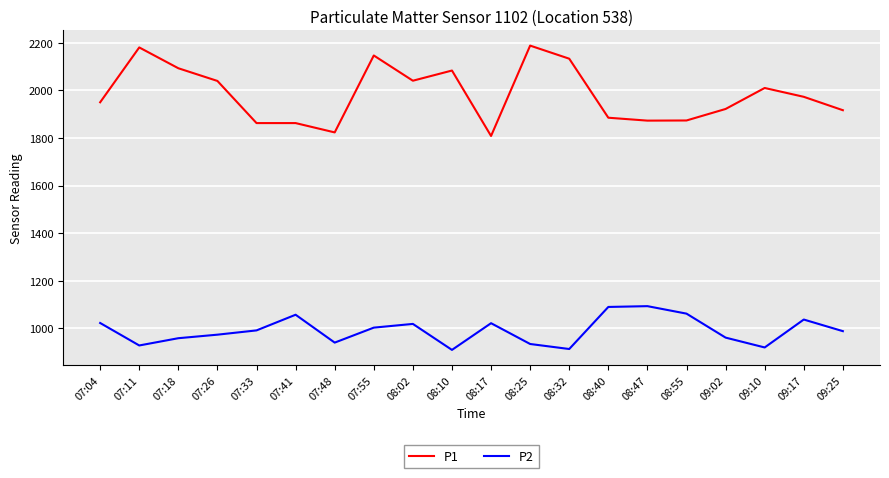

True or false: P2 and P1 intersect in this chart.

False